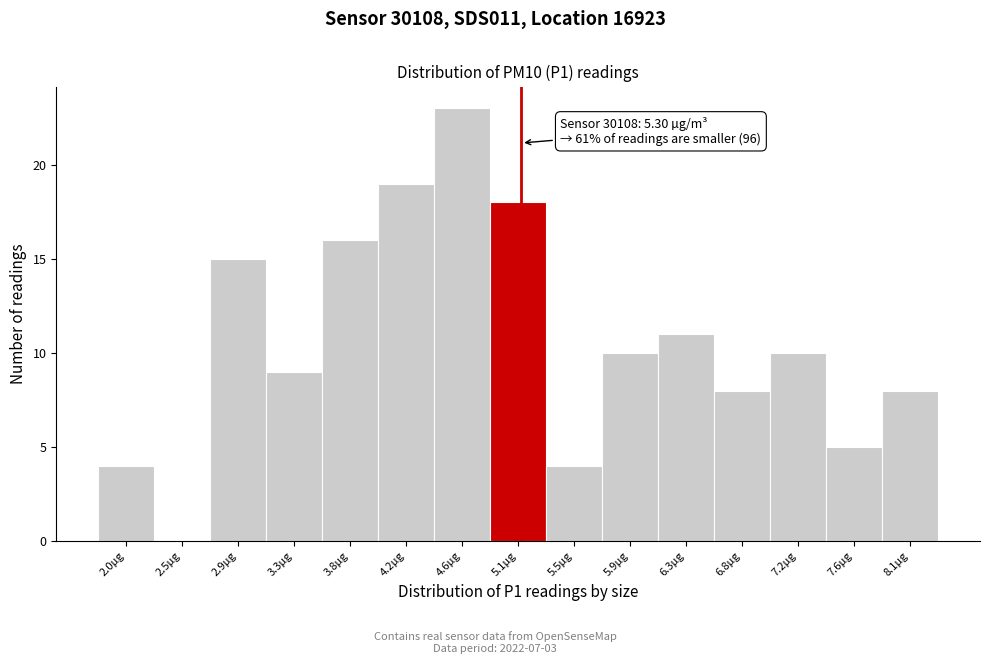

Reading right to left, extract all data points from this chart.

8.1µg=8	7.6µg=5	7.2µg=10	6.8µg=8	6.3µg=11	5.9µg=10	5.5µg=4	5.1µg=18	4.6µg=23	4.2µg=19	3.8µg=16	3.3µg=9	2.9µg=15	2.5µg=0	2.0µg=4